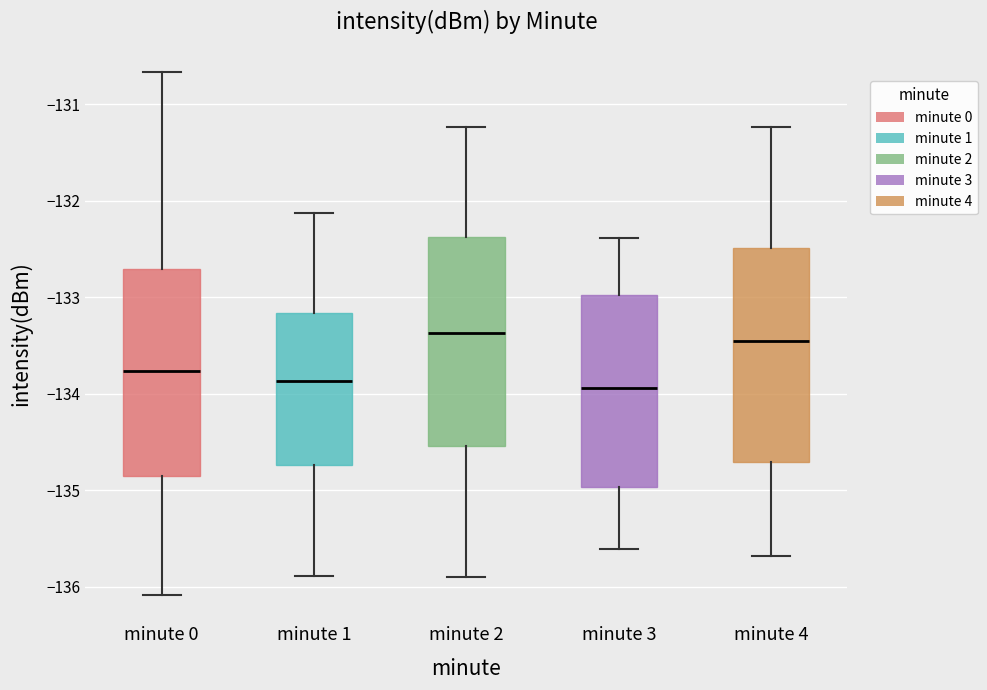

Reading left to right, transcribe this box plot: for each box, give where its median line is, the range the box spans, and where its two whiskers end, as read against the y-axis. The values are not printed on the chart, so give them approximately, as read against the axis.

minute 0: median -133.8, box -134.9 to -132.7, whiskers -136.1 to -130.7
minute 1: median -133.9, box -134.7 to -133.2, whiskers -135.9 to -132.1
minute 2: median -133.4, box -134.5 to -132.4, whiskers -135.9 to -131.2
minute 3: median -133.9, box -135.0 to -133.0, whiskers -135.6 to -132.4
minute 4: median -133.5, box -134.7 to -132.5, whiskers -135.7 to -131.2